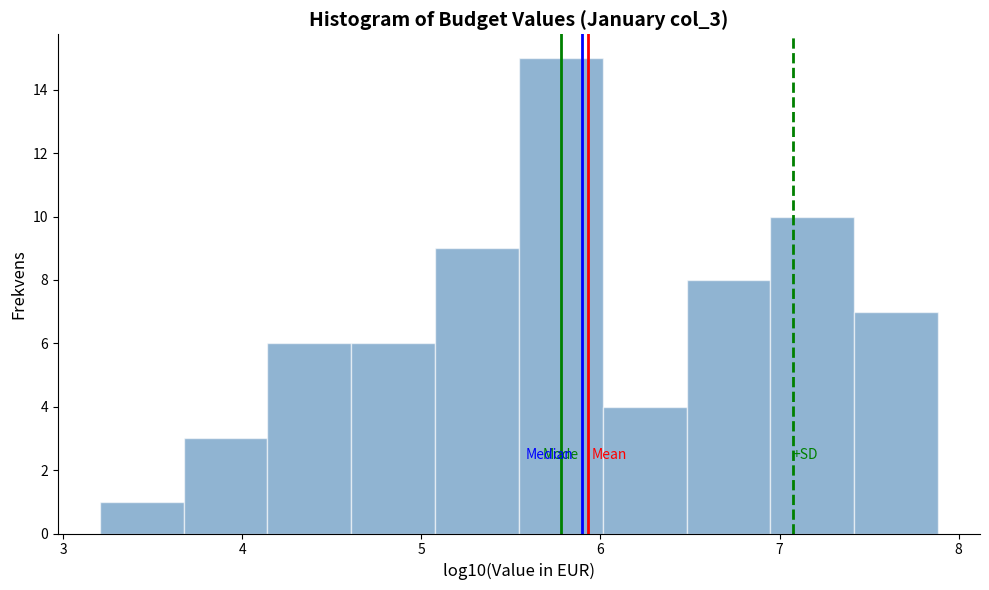

Reading left to right, list every bar in this chart as the range it spans on the x-axis followed by its height. Neither the bar edges nor the heights are printed on the chart, so give them approximately, as read against the axes.

3.2 to 3.7: 1
3.7 to 4.1: 3
4.1 to 4.6: 6
4.6 to 5.1: 6
5.1 to 5.5: 9
5.5 to 6.0: 15
6.0 to 6.5: 4
6.5 to 6.9: 8
6.9 to 7.4: 10
7.4 to 7.9: 7